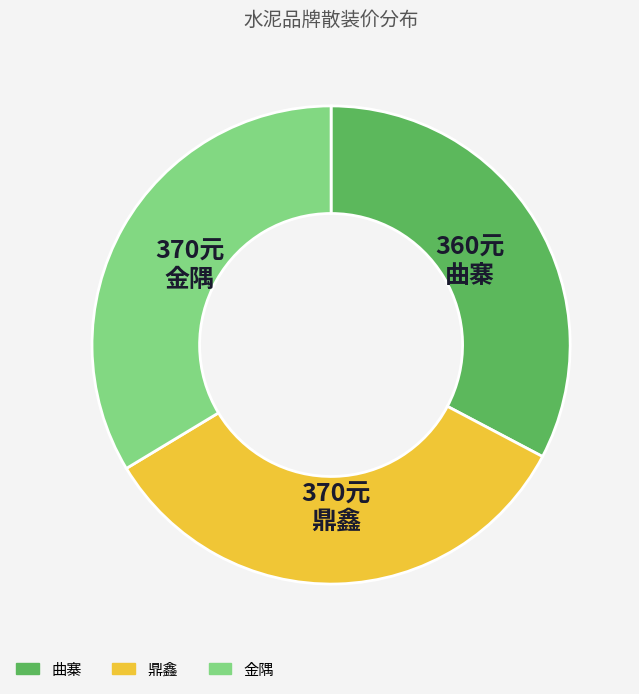

Is 金隅 the majority of the pie?

No